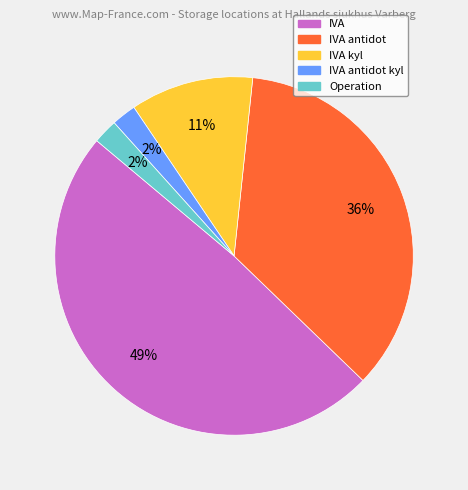

To the nearest percent, what is the difference between the largest and smallest slice percentages?

47%